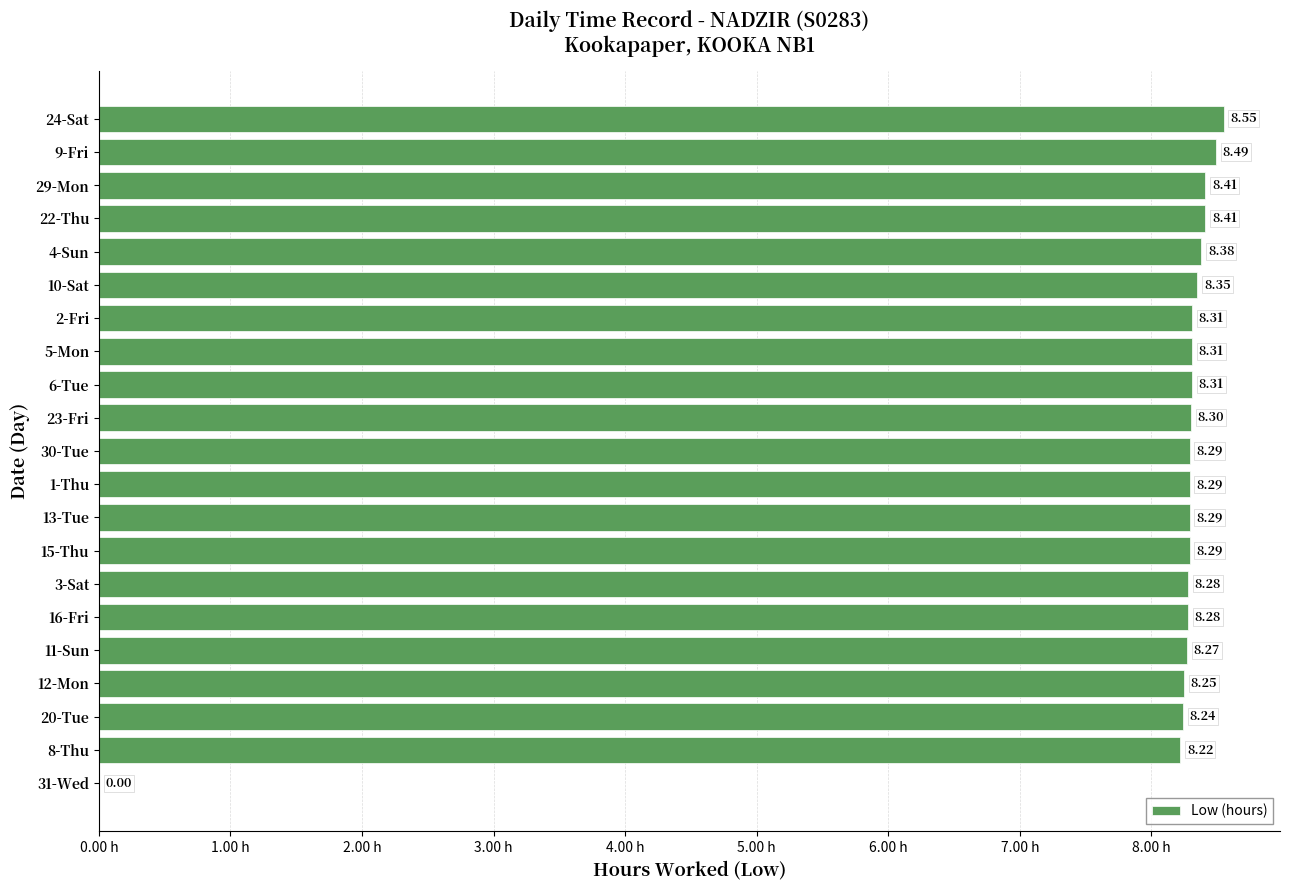

What is the sum of all values?

166.5